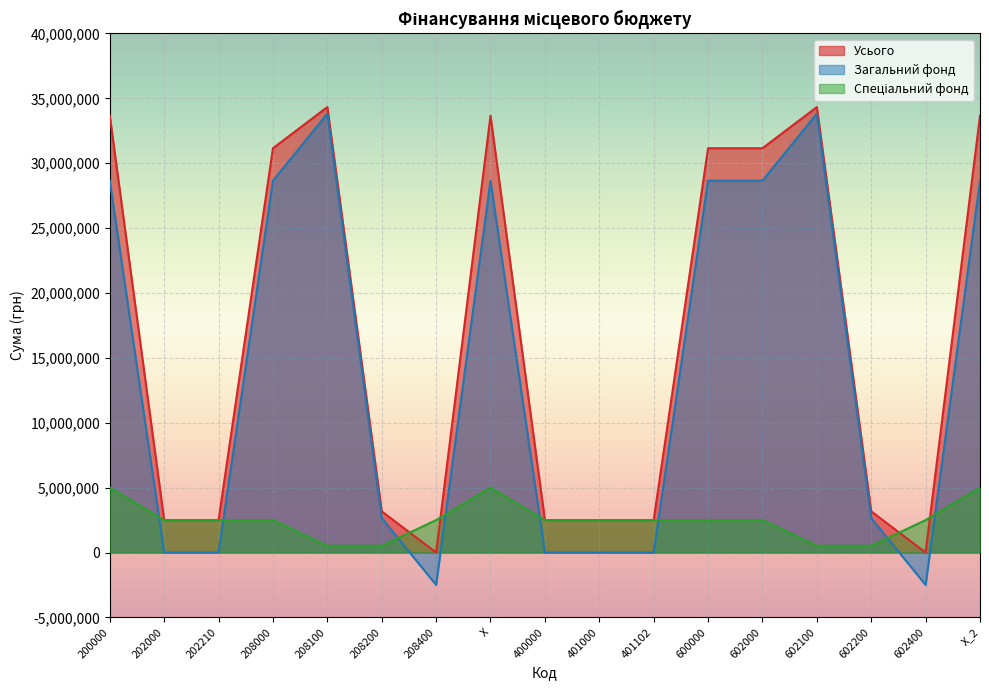

True or false: Загальний фонд and Усього cross at least once.

False